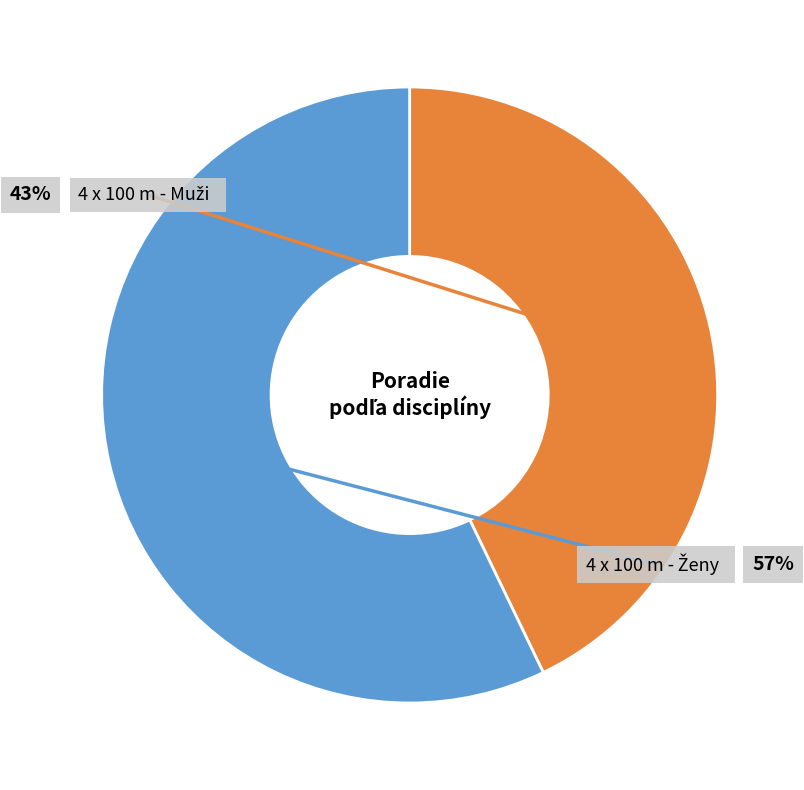

To the nearest percent, what is the difference between the largest and smallest slice percentages?

14%